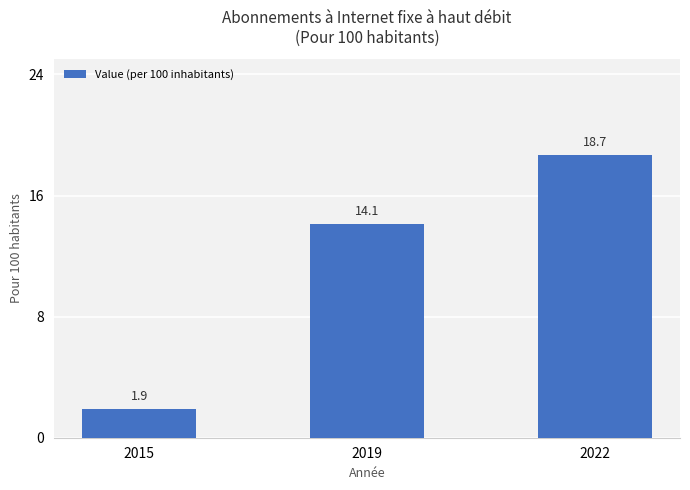

Rank the categories by value from lowest to highest.

2015, 2019, 2022